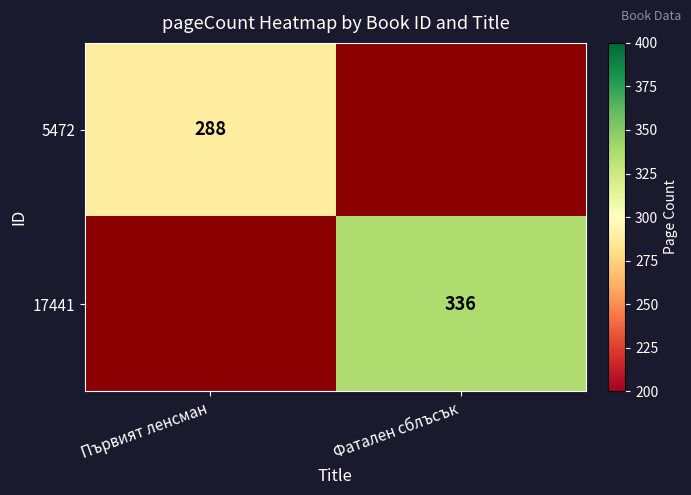

At how many categories does at least one series exceed 323?

1